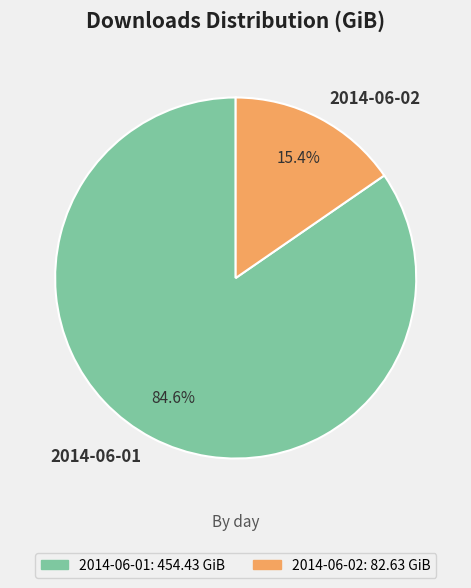

To the nearest percent, what portion does 2014-06-02 represent?

15%